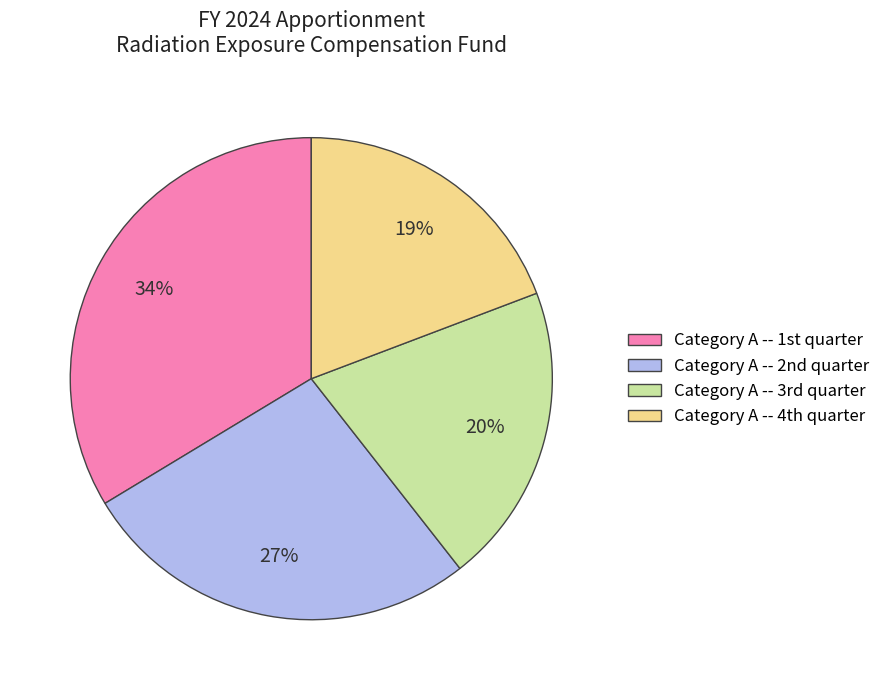

Rank the categories by value from lowest to highest.

Category A -- 4th quarter, Category A -- 3rd quarter, Category A -- 2nd quarter, Category A -- 1st quarter